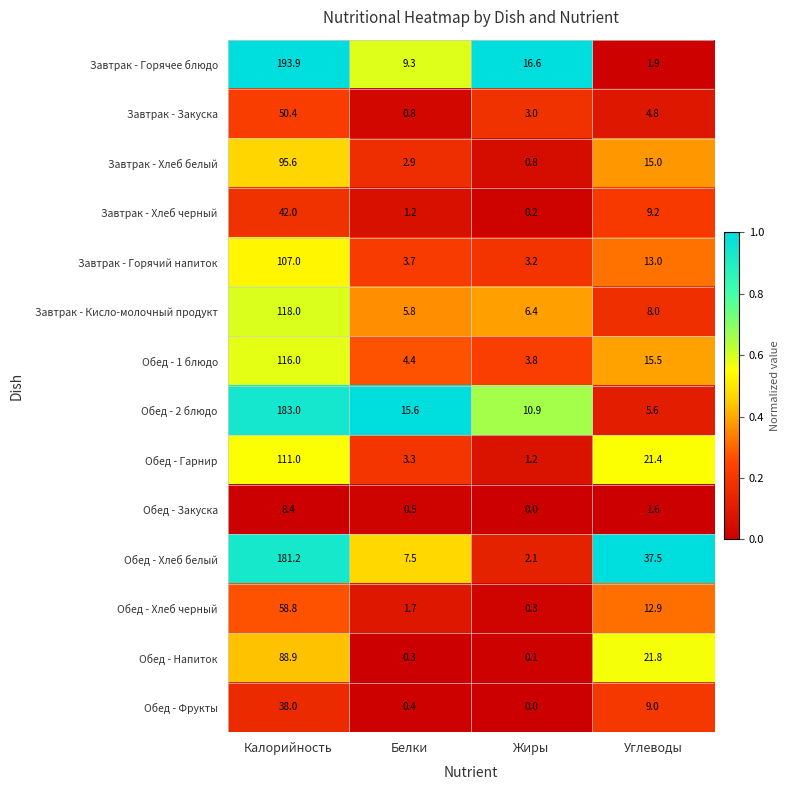

What is the spread (max minus min) of values at Жиры?

16.6